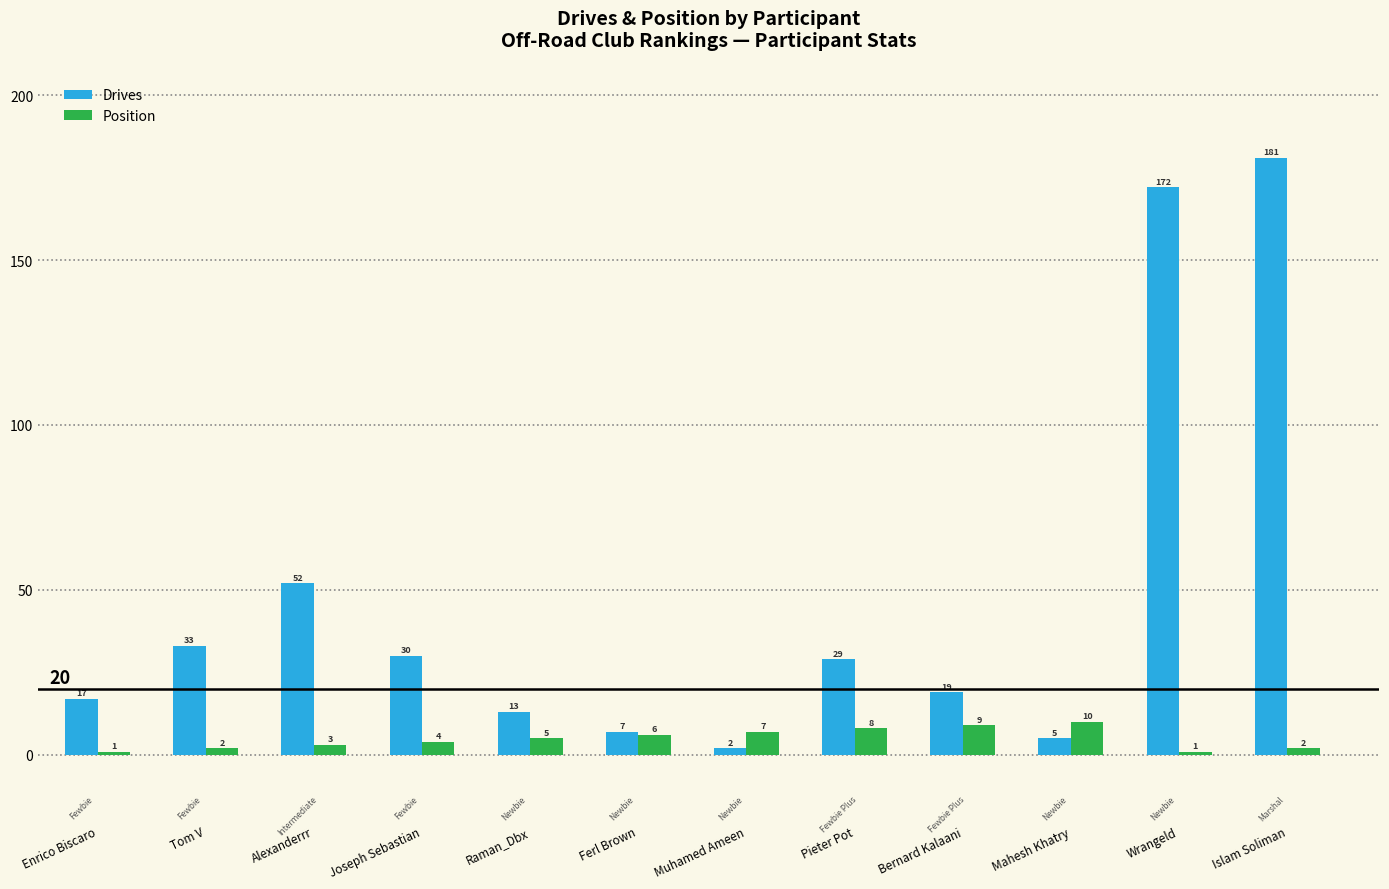

Reading left to right, transcribe all the data shown in this chart.

Drives: 17	33	52	30	13	7	2	29	19	5	172	181
Position: 1	2	3	4	5	6	7	8	9	10	1	2